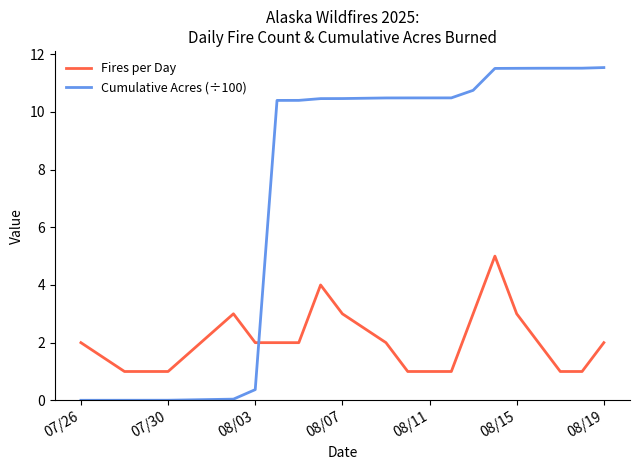

True or false: Cumulative Acres (÷100) and Fires per Day cross at least once.

True